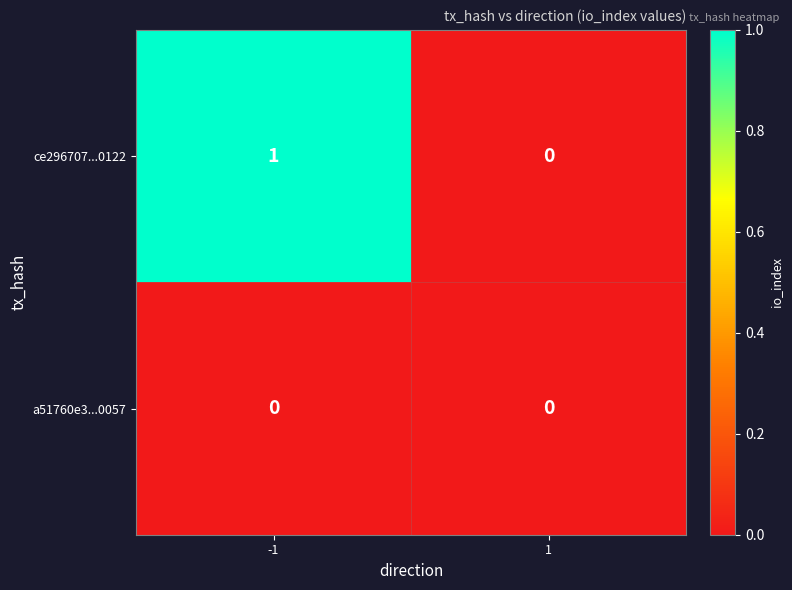

Reading left to right, extract all data points from this chart.

ce296707...0122: 1	0
a51760e3...0057: 0	0